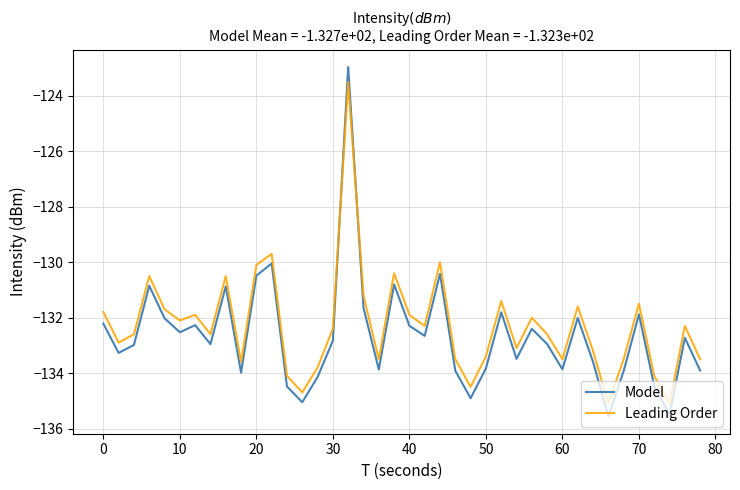

Which series has the largest range (max minus min)?

Model